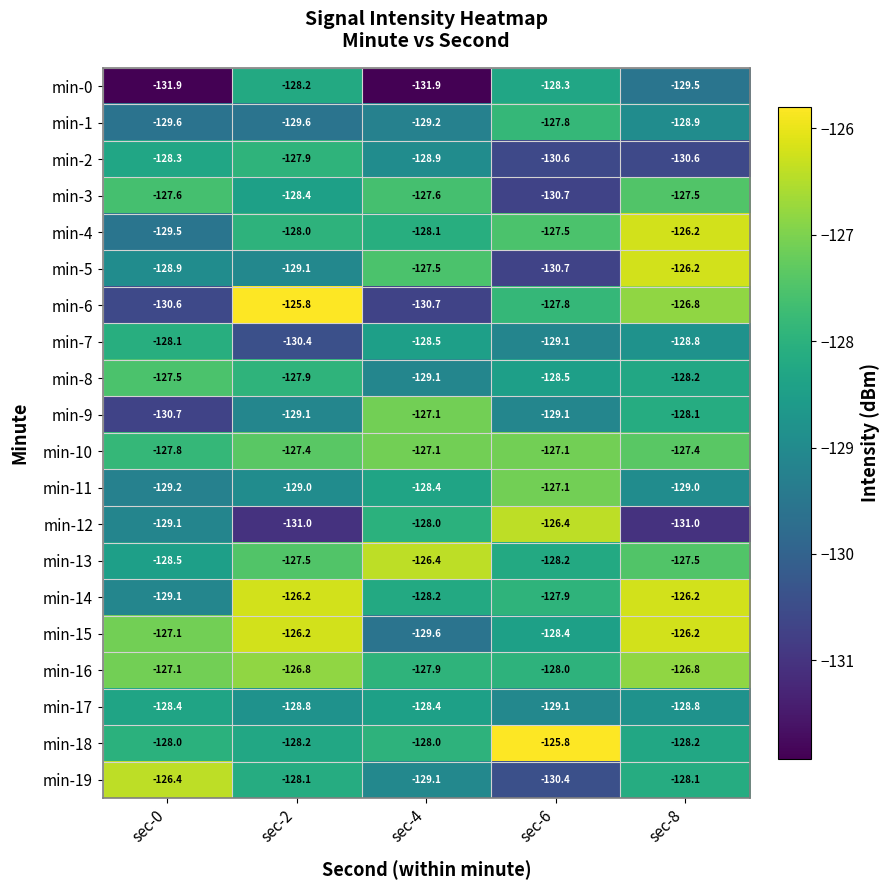

List the labels in order of min-4 value, smallest first.

sec-0, sec-4, sec-2, sec-6, sec-8